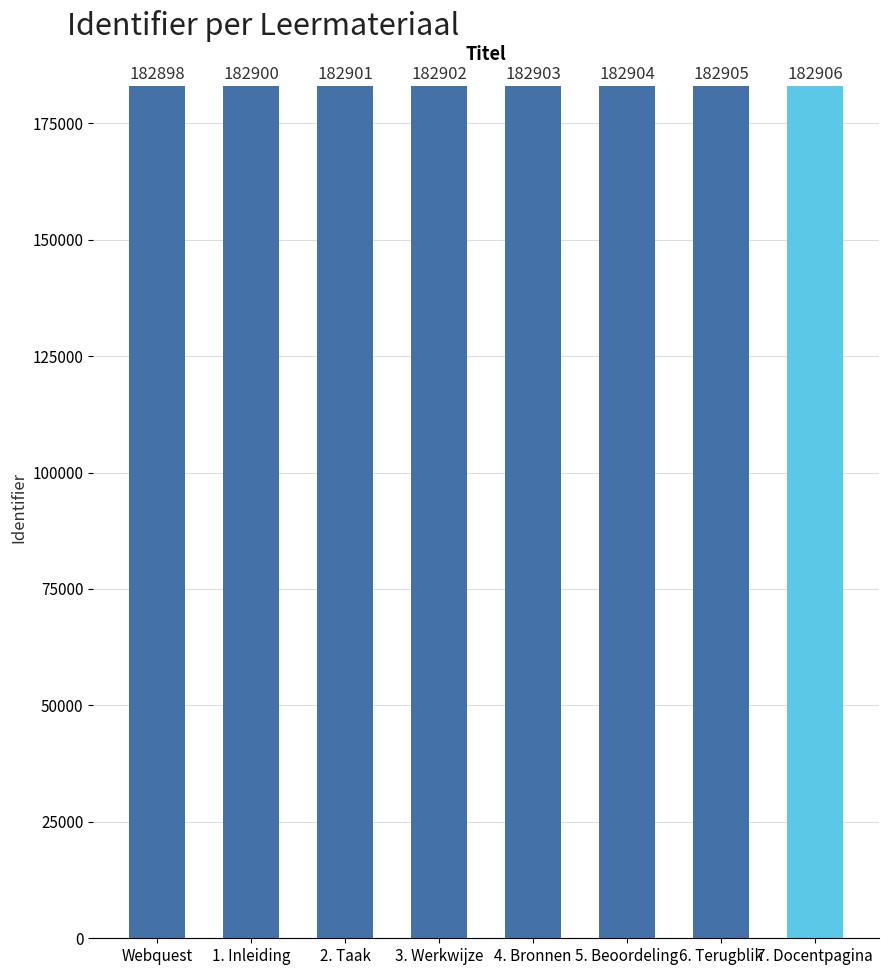

What is the change in value from 4. Bronnen to 7. Docentpagina?

+3